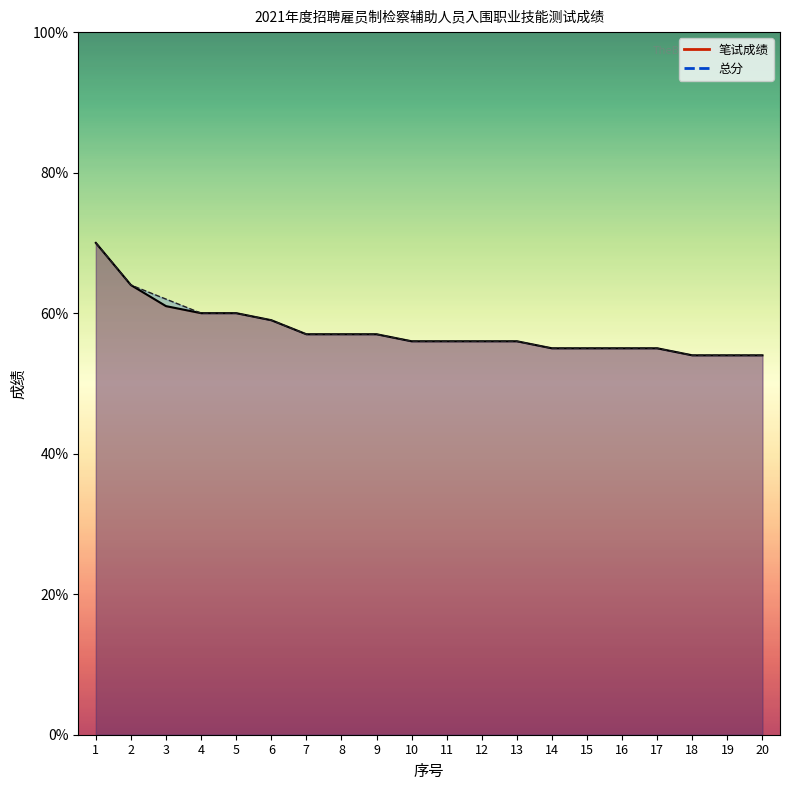

True or false: 总分 has a value of 16 at 10.

False